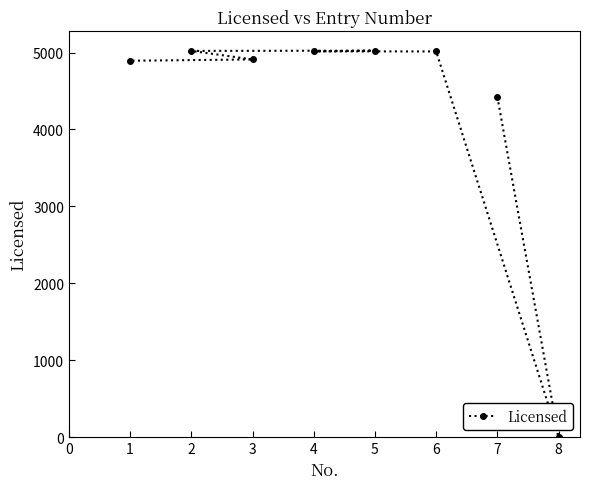

Between 2 and 1, which is larger?

2